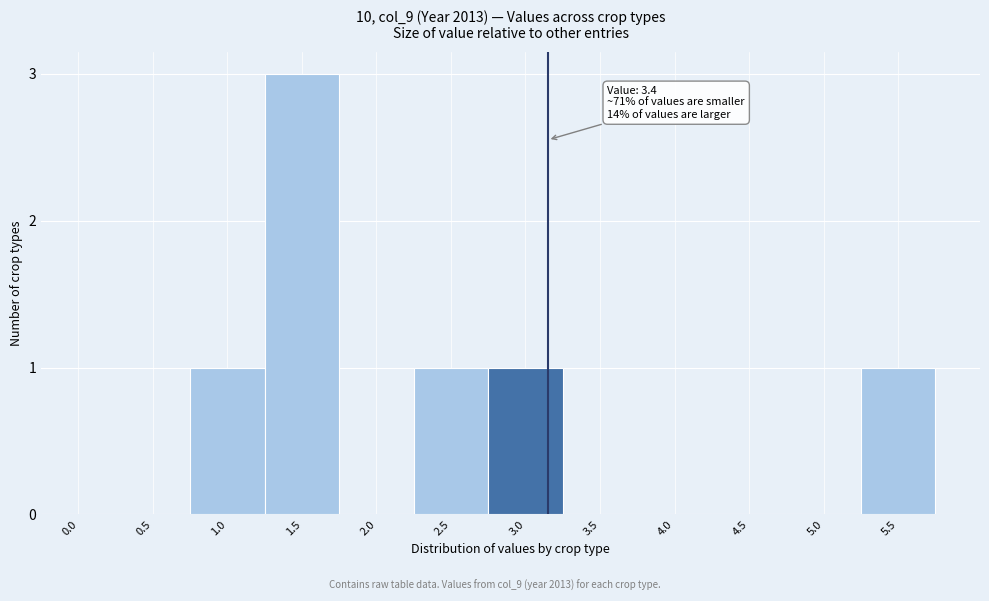

Reading left to right, list all the values displayed in this chart.

0.0=0	0.5=0	1.0=1	1.5=3	2.0=0	2.5=1	3.0=1	3.5=0	4.0=0	4.5=0	5.0=0	5.5=1